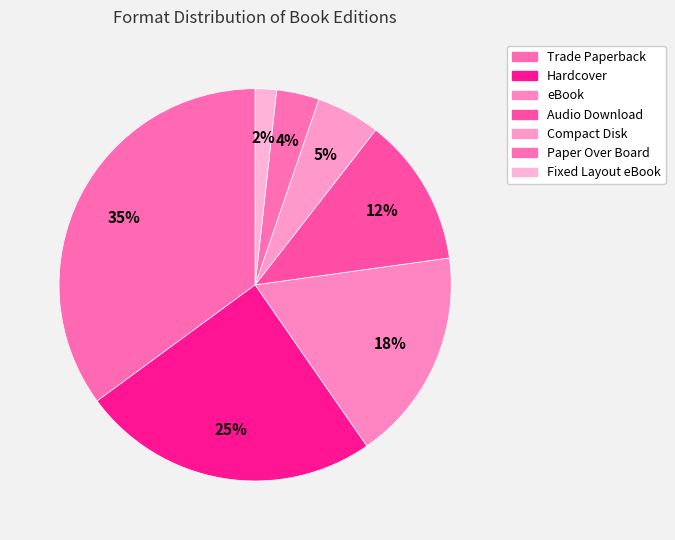

Does Paper Over Board account for over 50% of the chart?

No